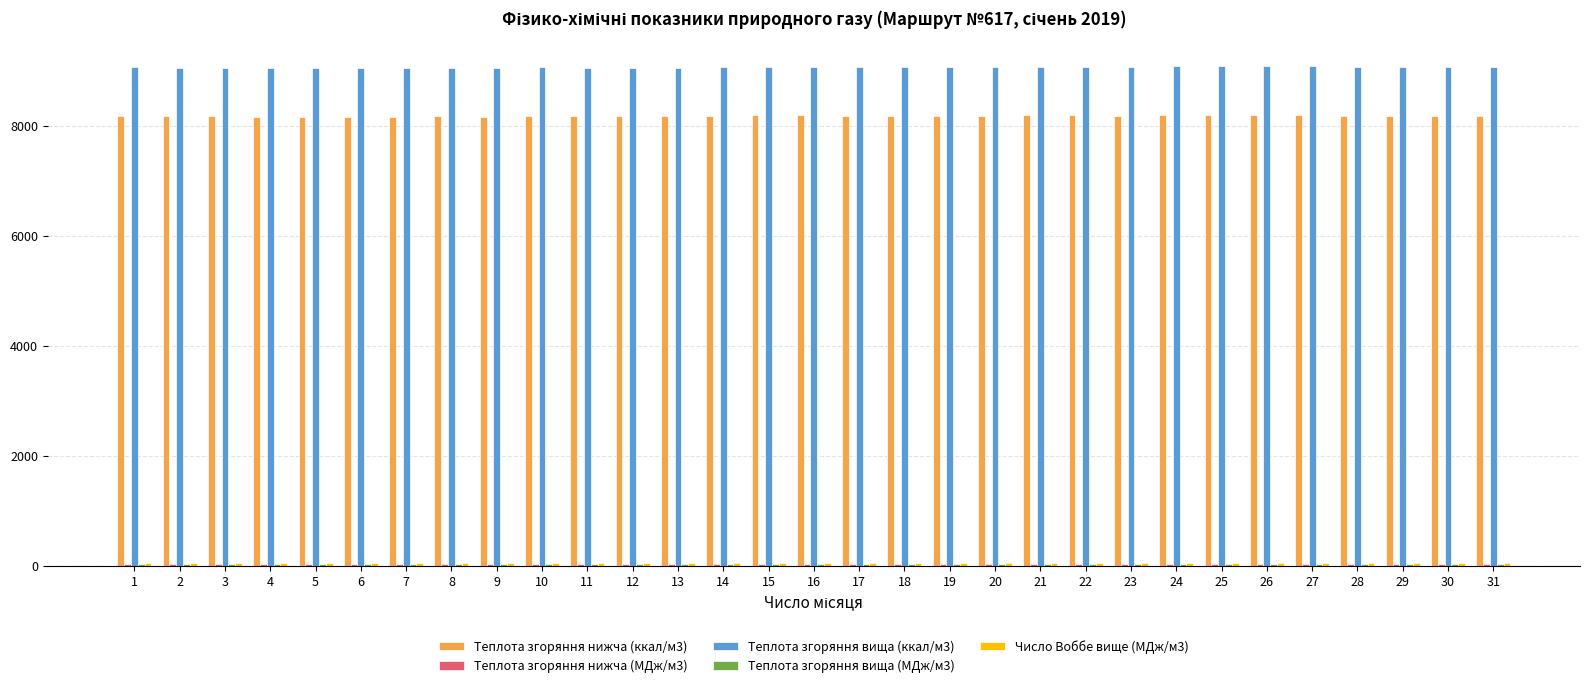

The value of Теплота згоряння вища (ккал/м3) at 29 is 9057.0. True or false?

True